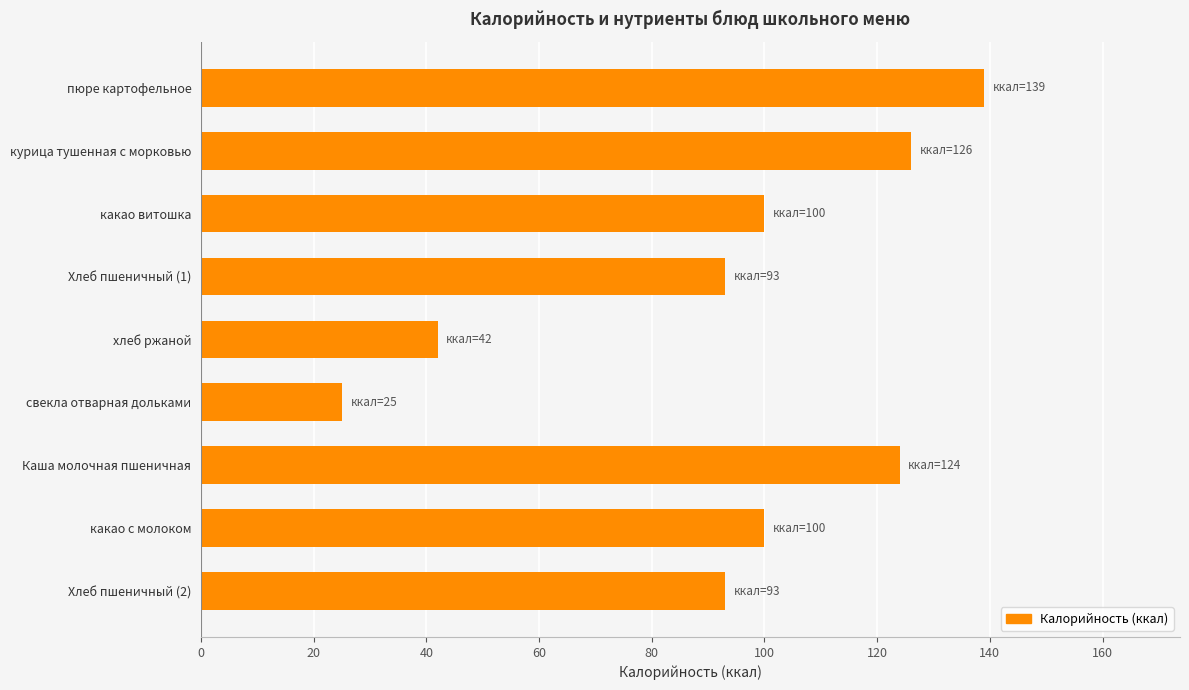

What is the difference between the values at пюре картофельное and свекла отварная дольками?

114